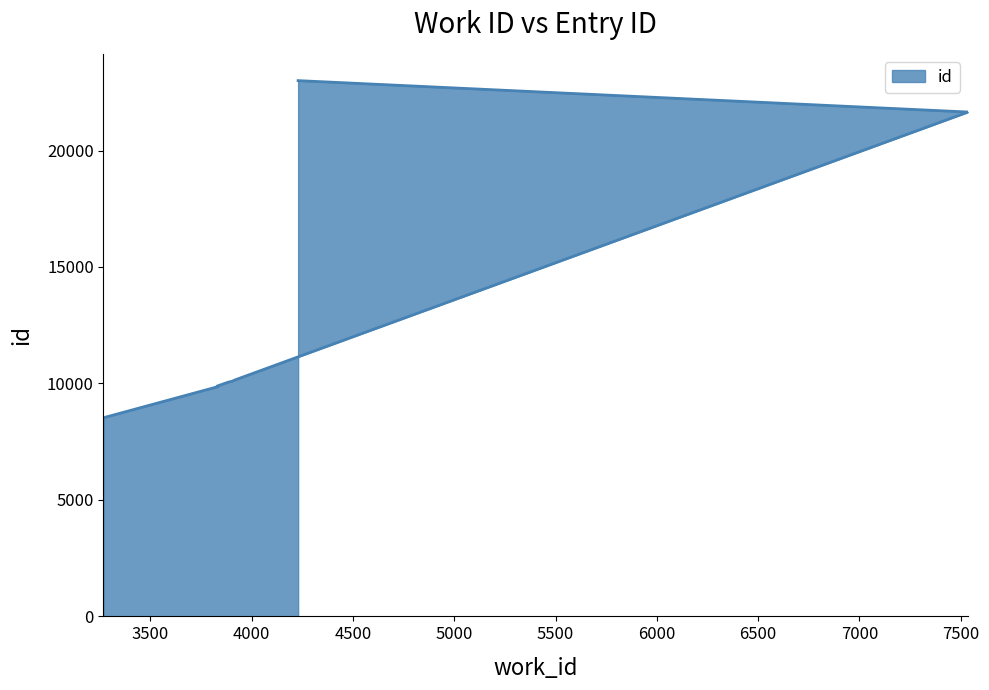

Is it true that the value at 3268 is 8528?

True